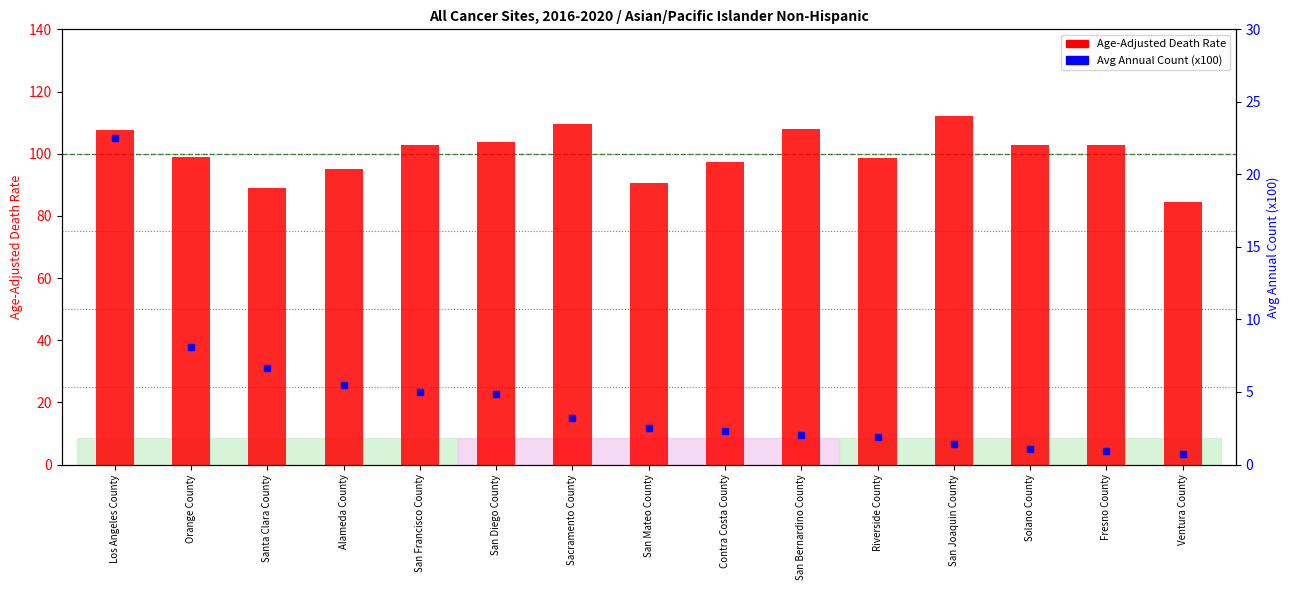

What is the total value across all series at San Mateo County?

93.1